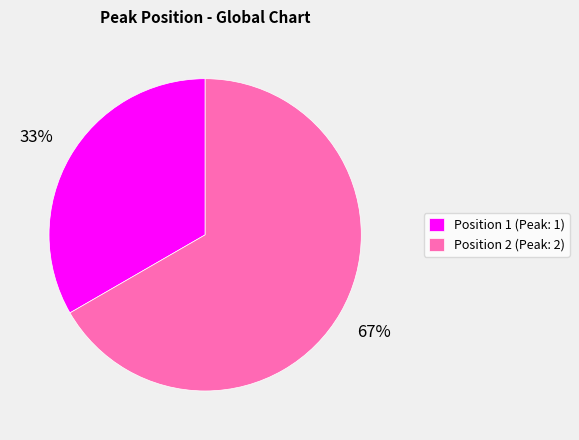

Which slice is the largest?

Position 2 (Peak: 2)